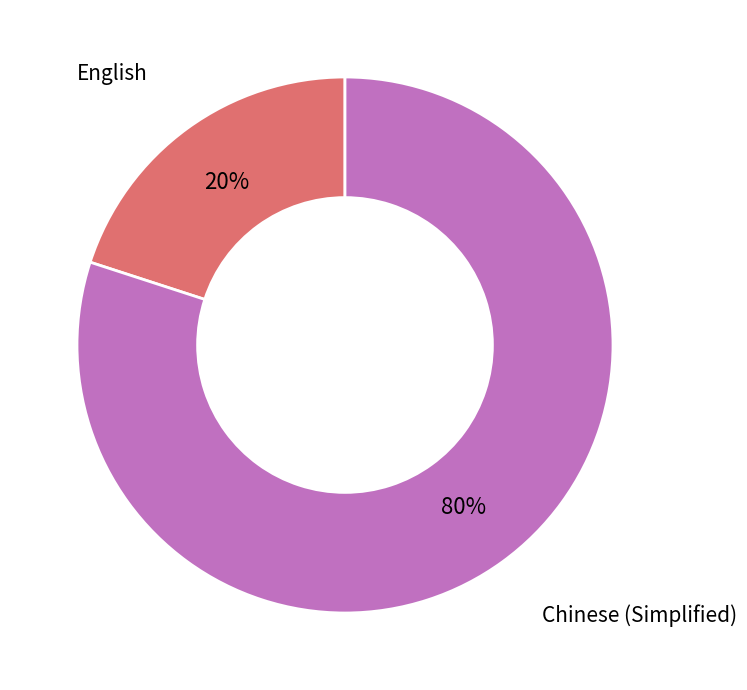

Do English and Chinese (Simplified) together represent more than half of the pie?

Yes